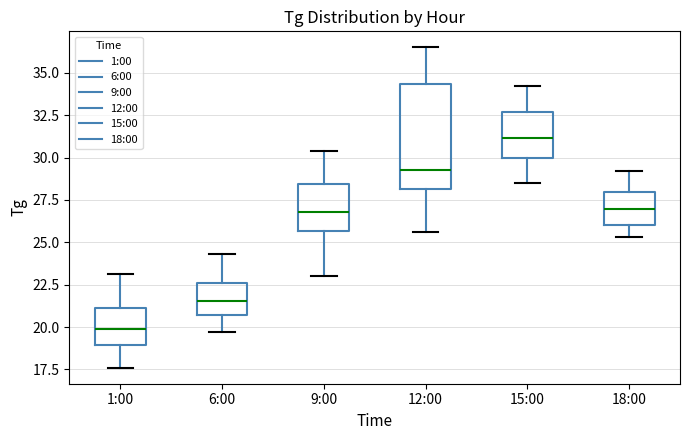

Where is the lower edge of the box for 12:00 on the y-axis? The values are not printed on the chart, so give them approximately, as read against the axis.

28.0